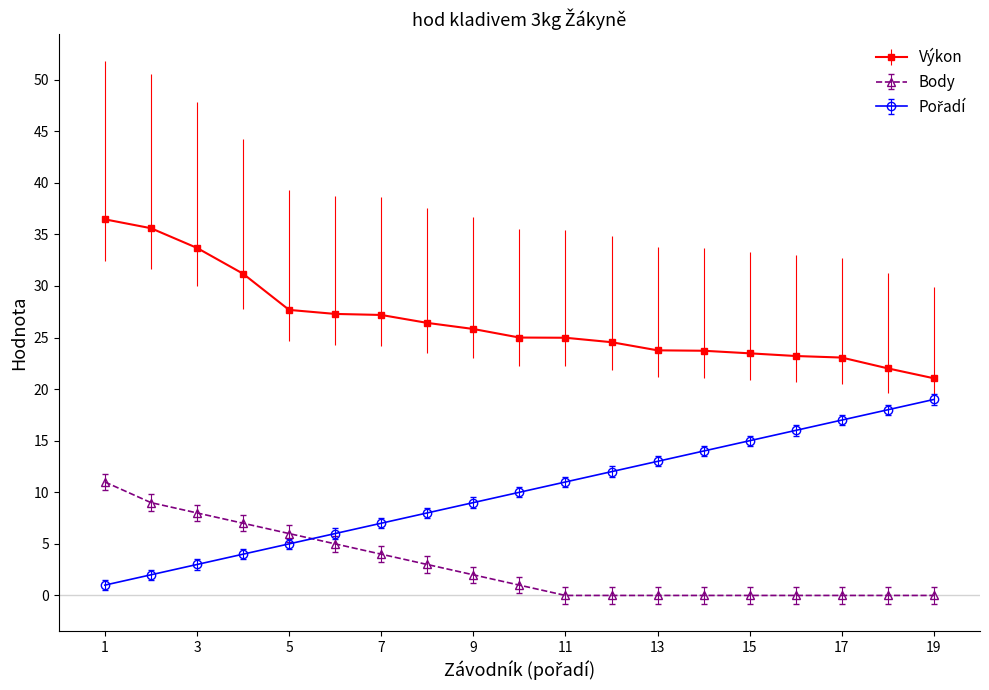

What is the average value of the Body series?

2.9